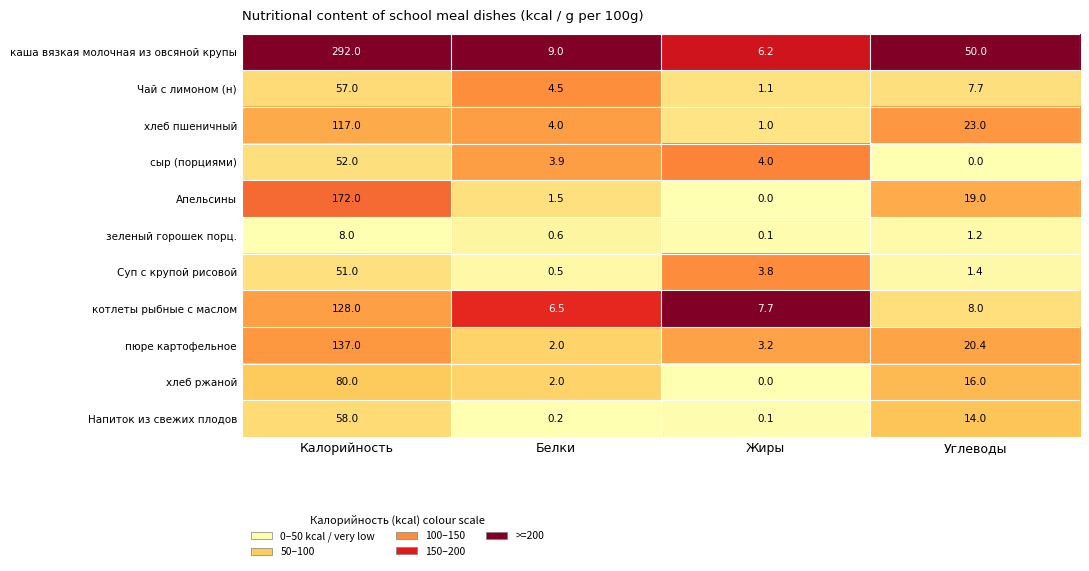

What is the difference between the highest and lowest values at Жиры?

7.7